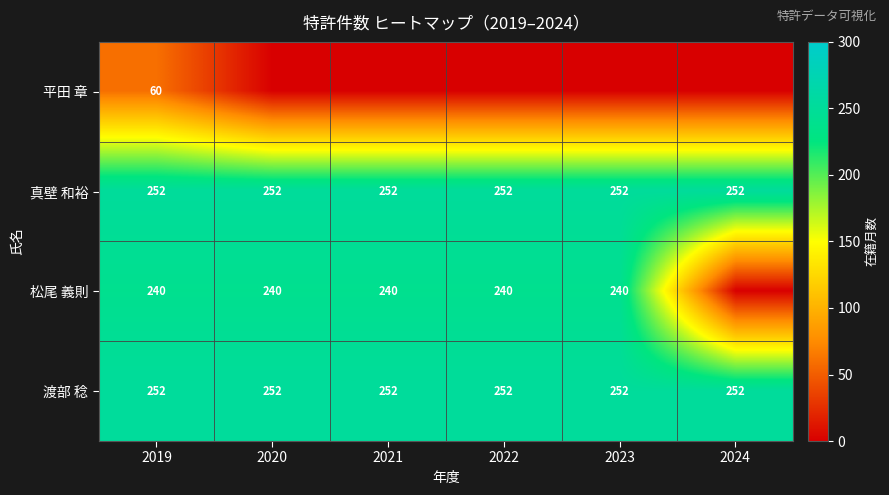

The 松尾 義則 series shows 240 at 2022. True or false?

True